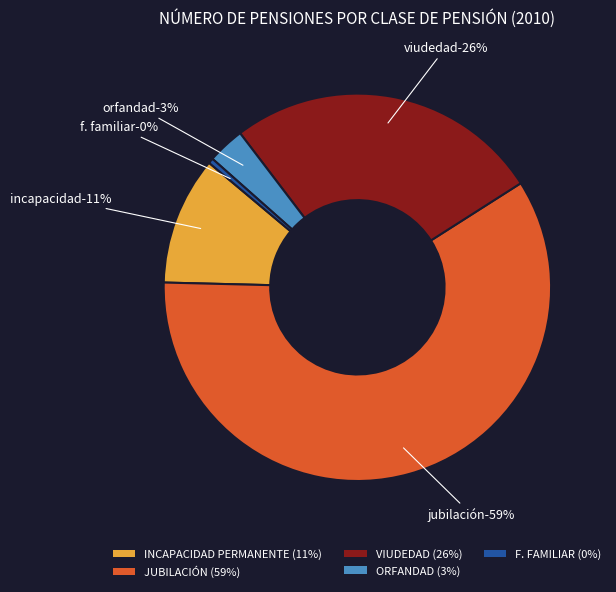

What portion of the pie excludes F. FAMILIAR?

99.6%